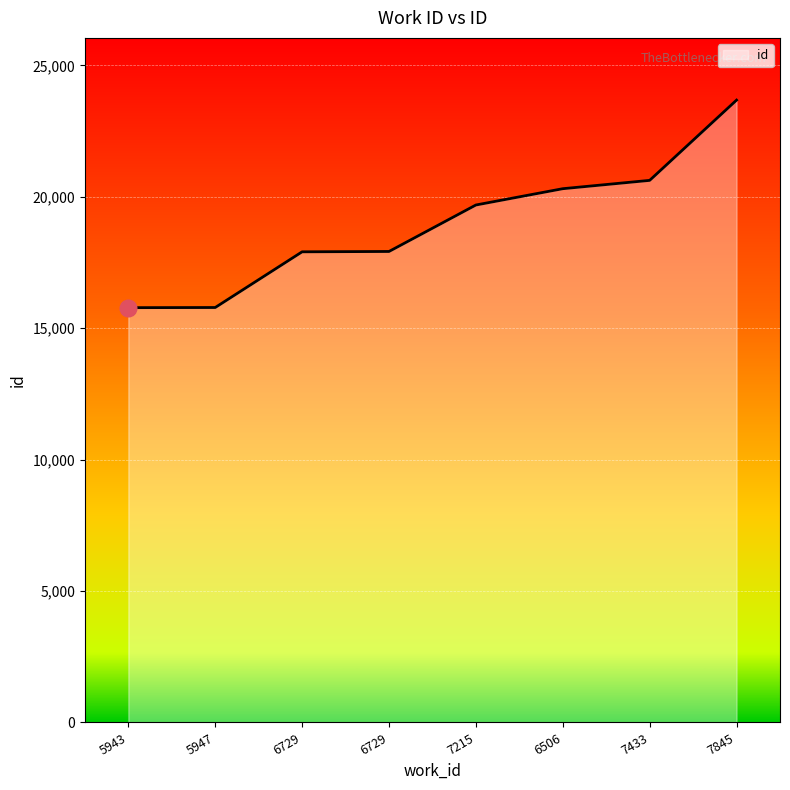

Which label corresponds to the smallest value in the chart?

5943